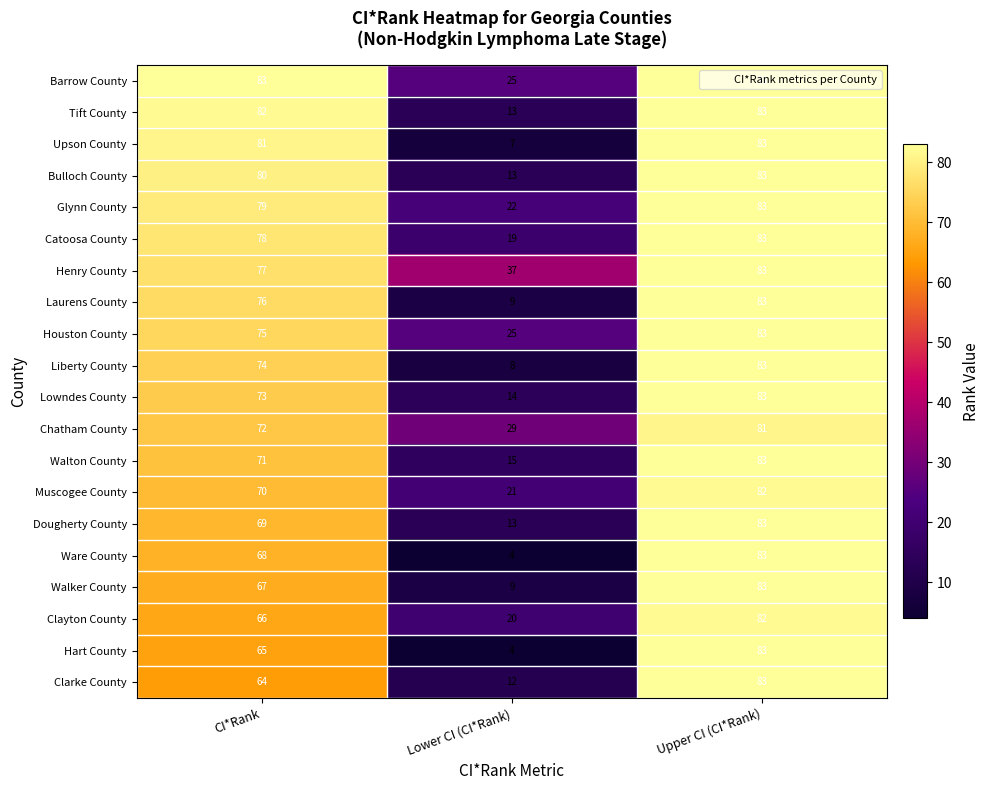

At which category is the sum across all series the highest?

Upper CI (CI*Rank)